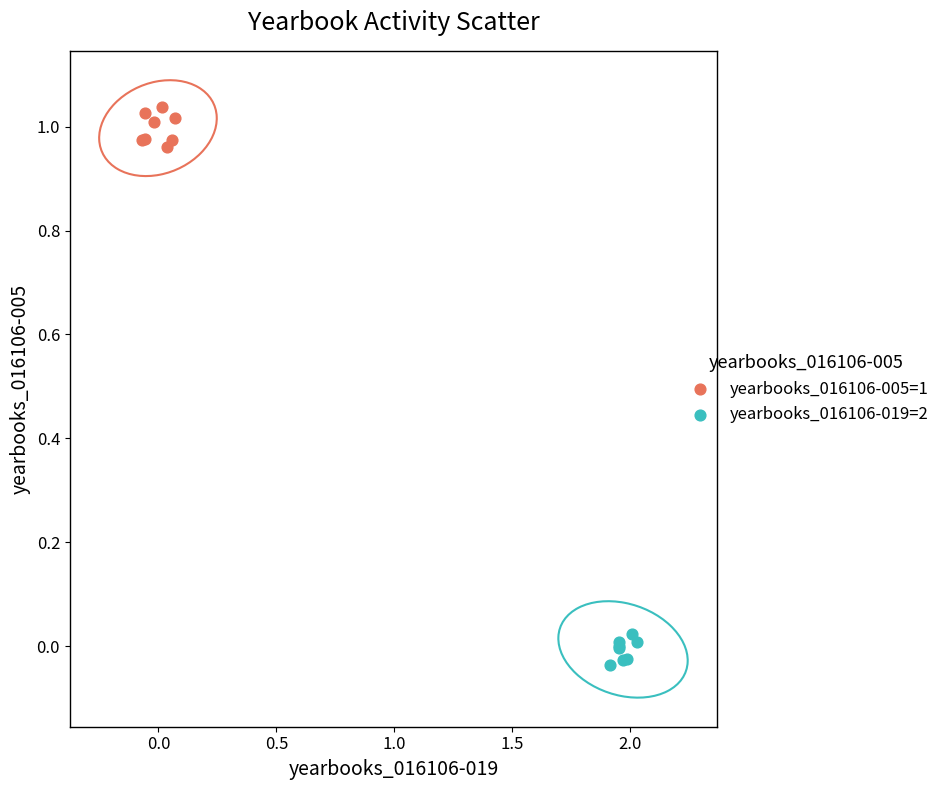

Which series reaches the minimum Y coordinate?

yearbooks_016106-019=2